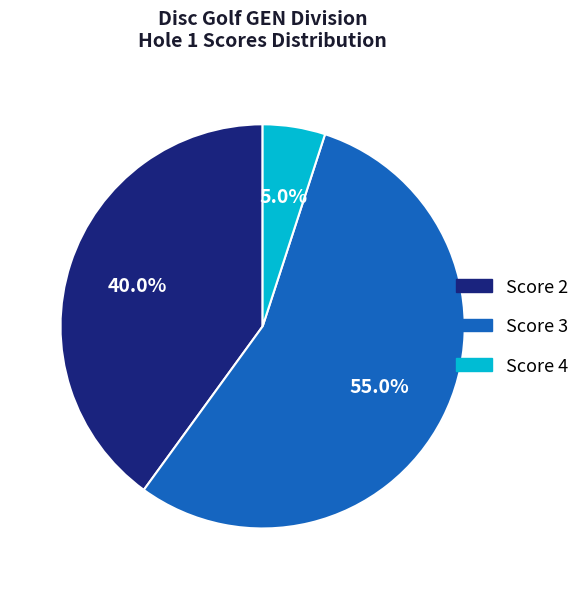

To the nearest percent, what is the difference between the largest and smallest slice percentages?

50%